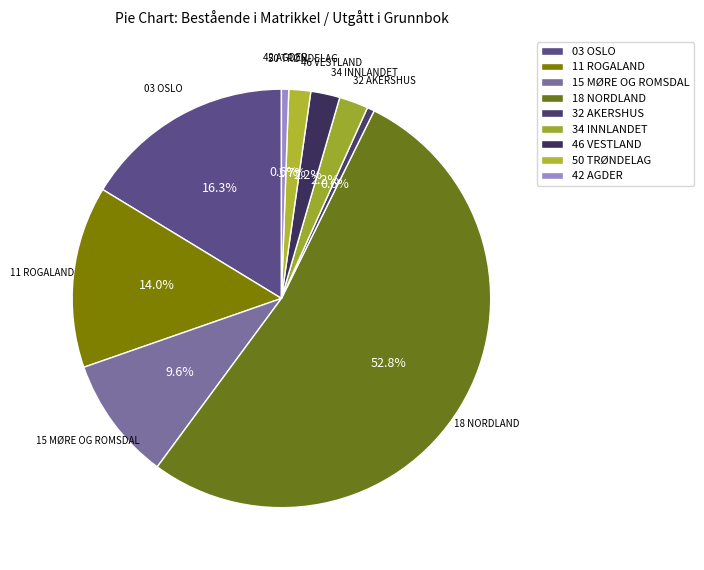

Between 03 OSLO and 46 VESTLAND, which is larger?

03 OSLO